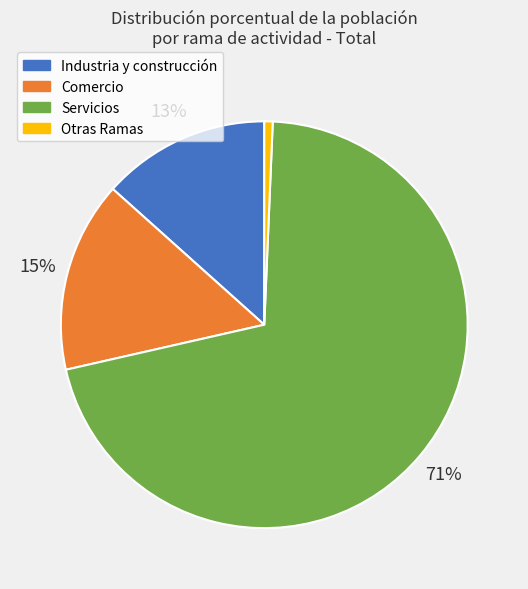

The Industria y construcción slice represents 13% of the pie. True or false?

True